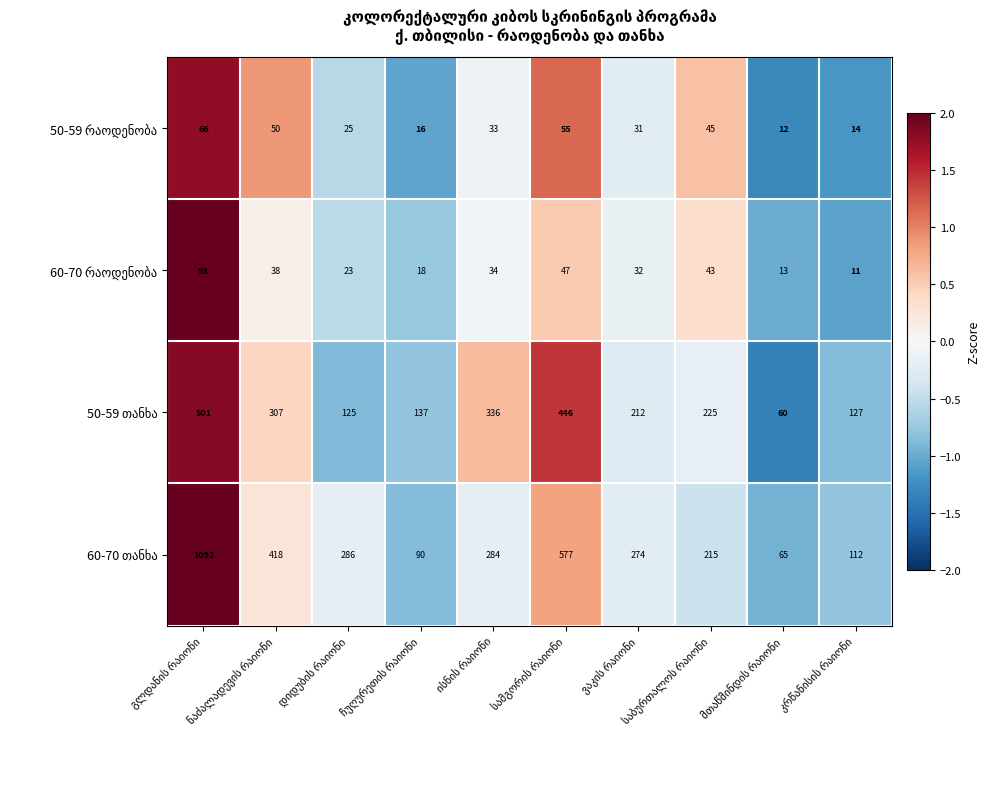

What is the minimum value shown in the chart?

11